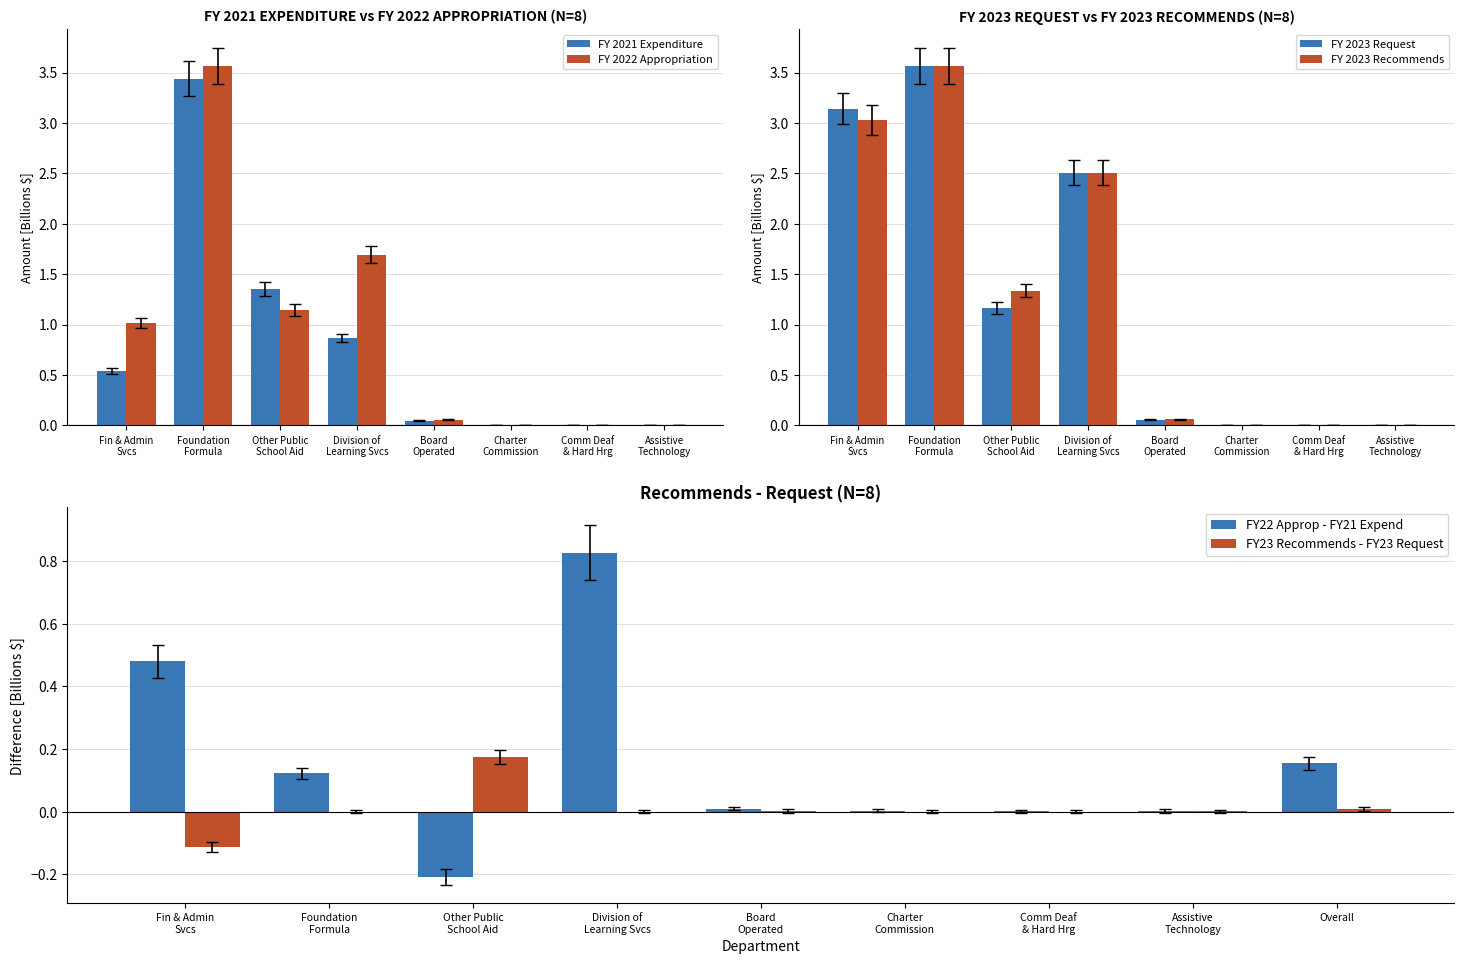

What is the difference between the second highest and minimum values in the FY 2022 Appropriation series?

1.6